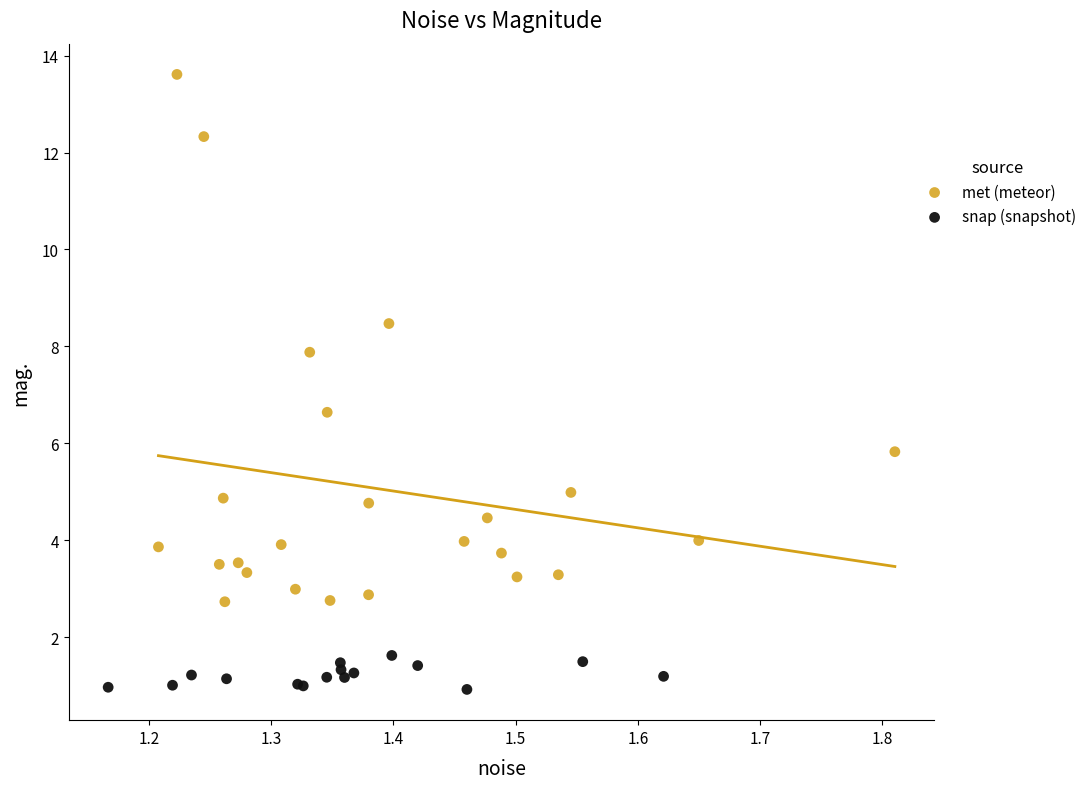

Which series reaches the maximum Y coordinate?

met (meteor)